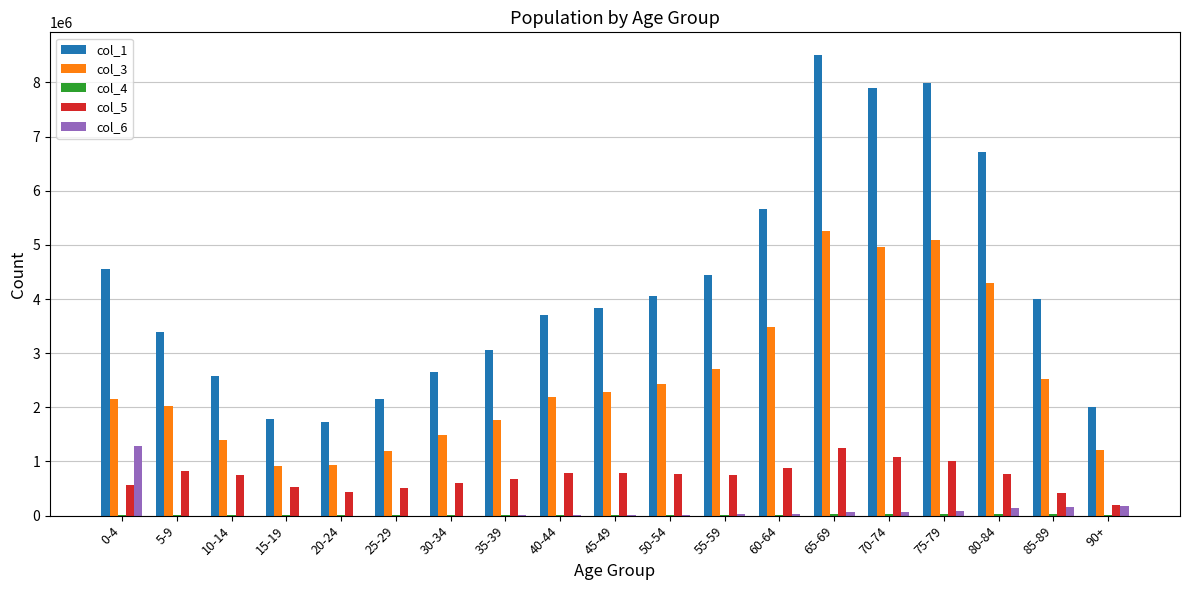

What is the sum of all col_1 values?

80715527